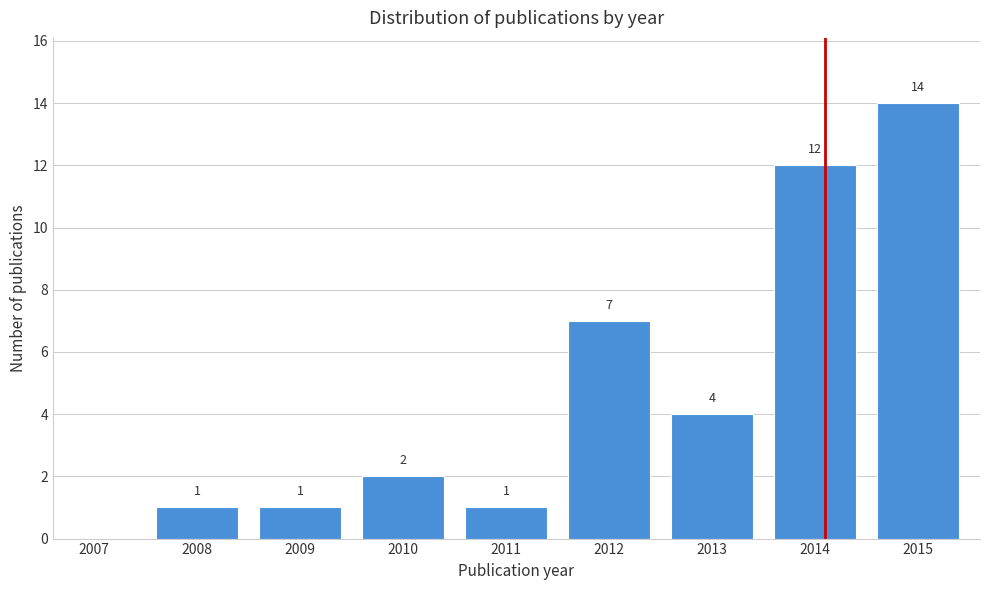

Reading right to left, what are all the values shown in this chart?

2015=14	2014=12	2013=4	2012=7	2011=1	2010=2	2009=1	2008=1	2007=0